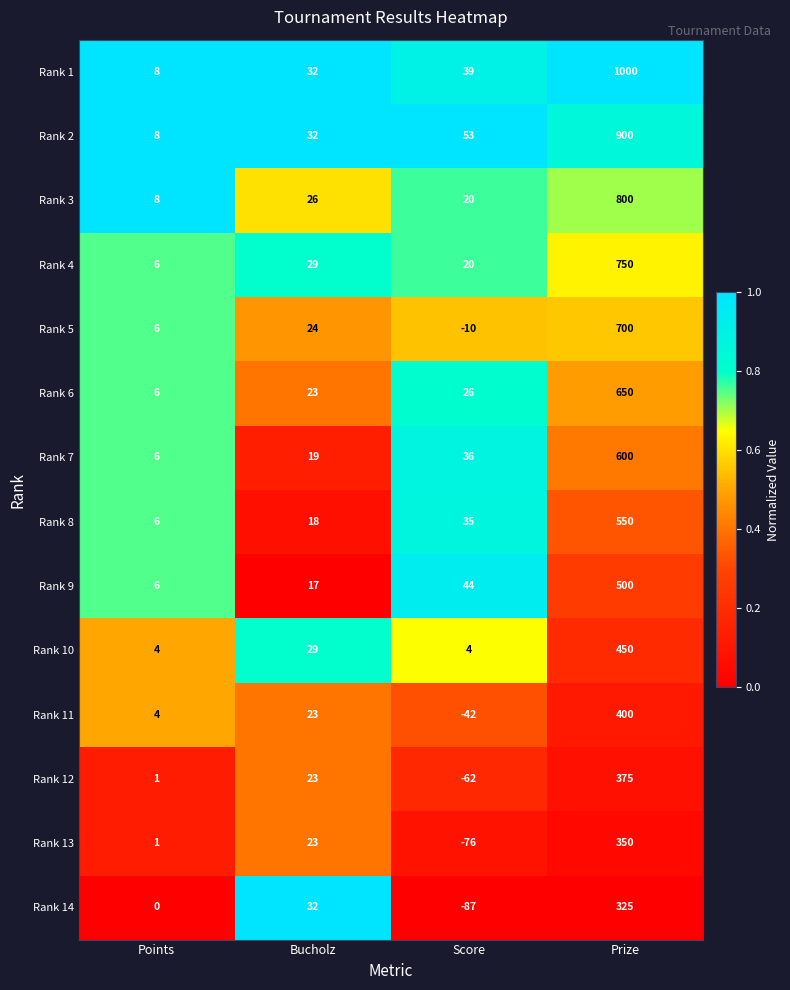

Which series has the largest range (max minus min)?

Rank 1